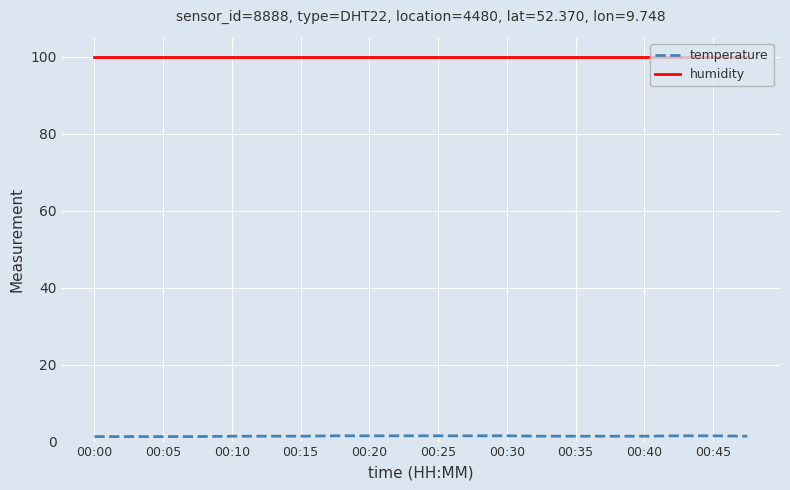

True or false: temperature and humidity intersect in this chart.

False